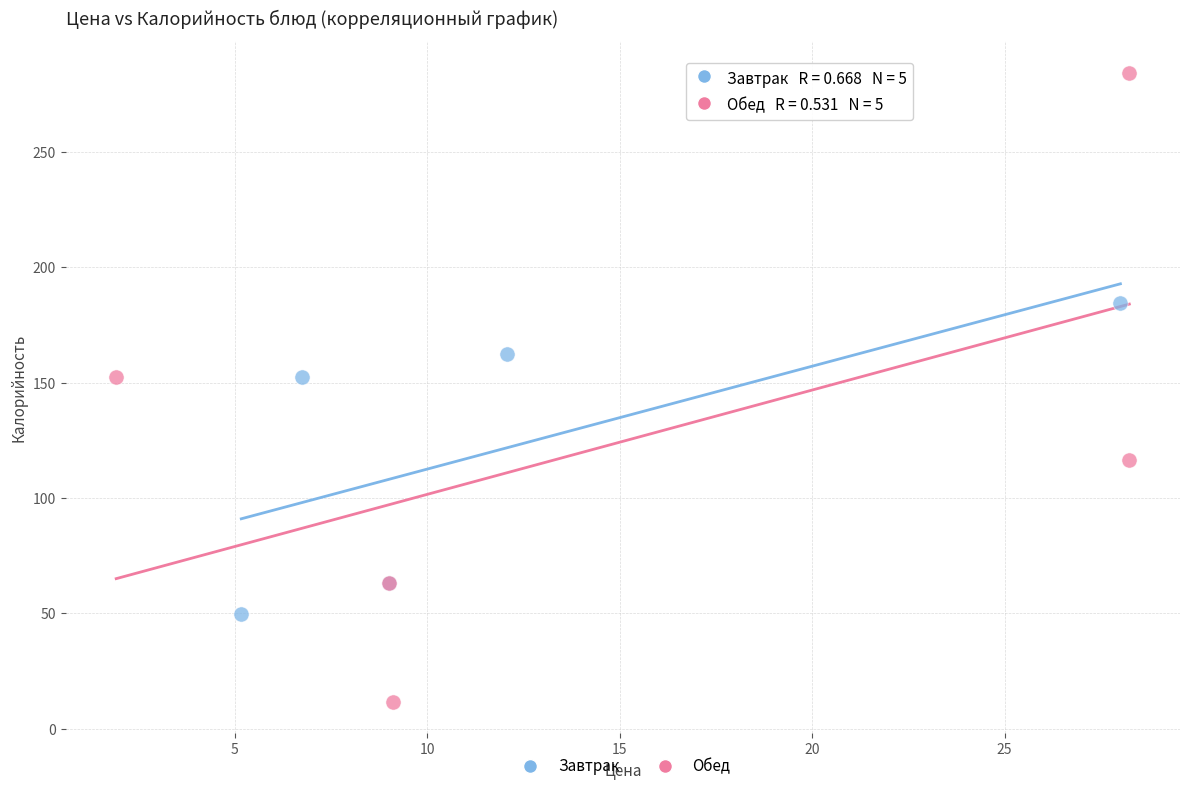

Which series contains the highest Y value?

Обед